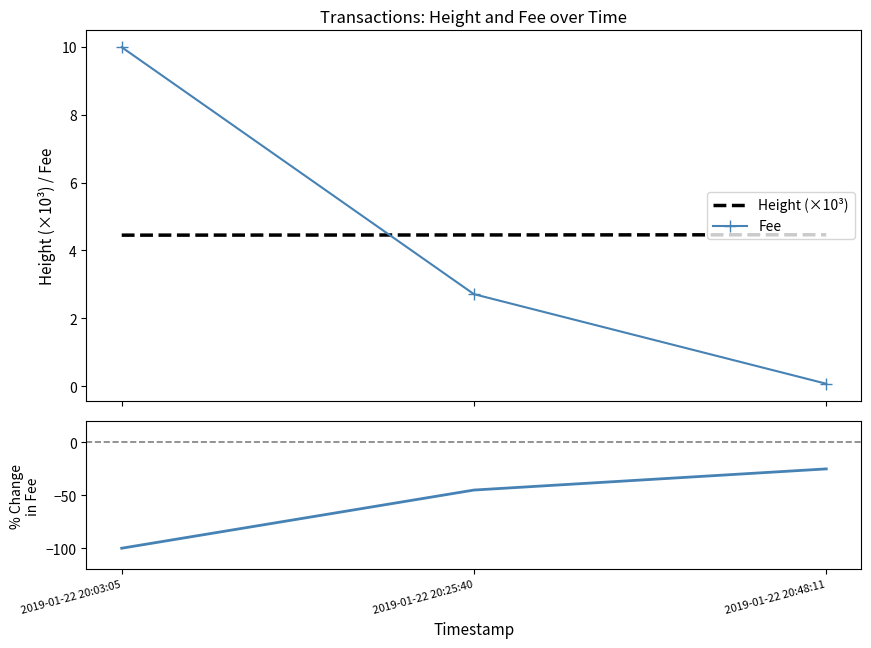

What is the value of the % Fee relative change point at the 1st from the left?

-100.0